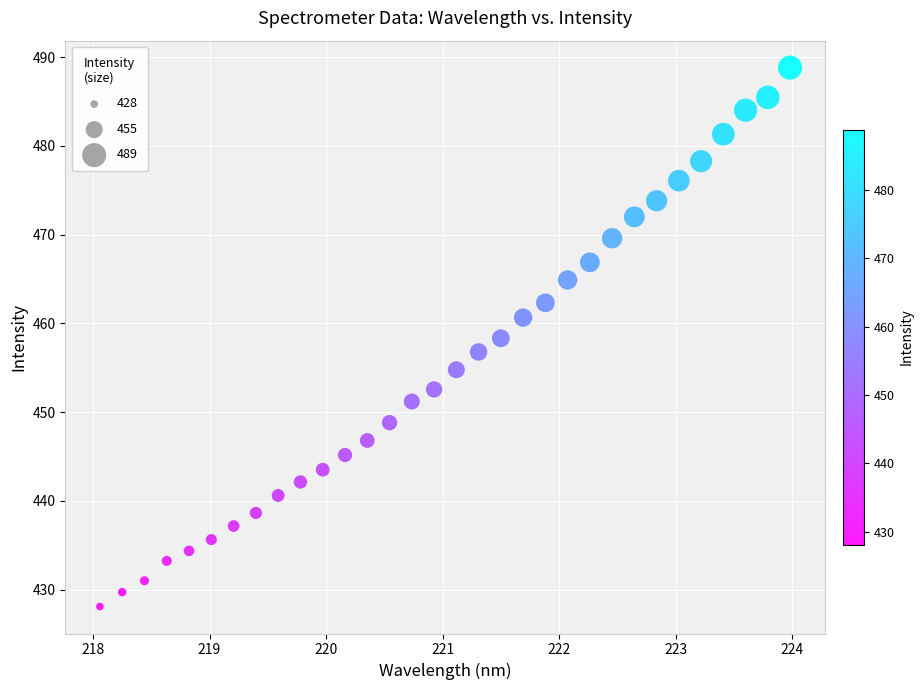

What is the range of X values (max minus min)?

5.9